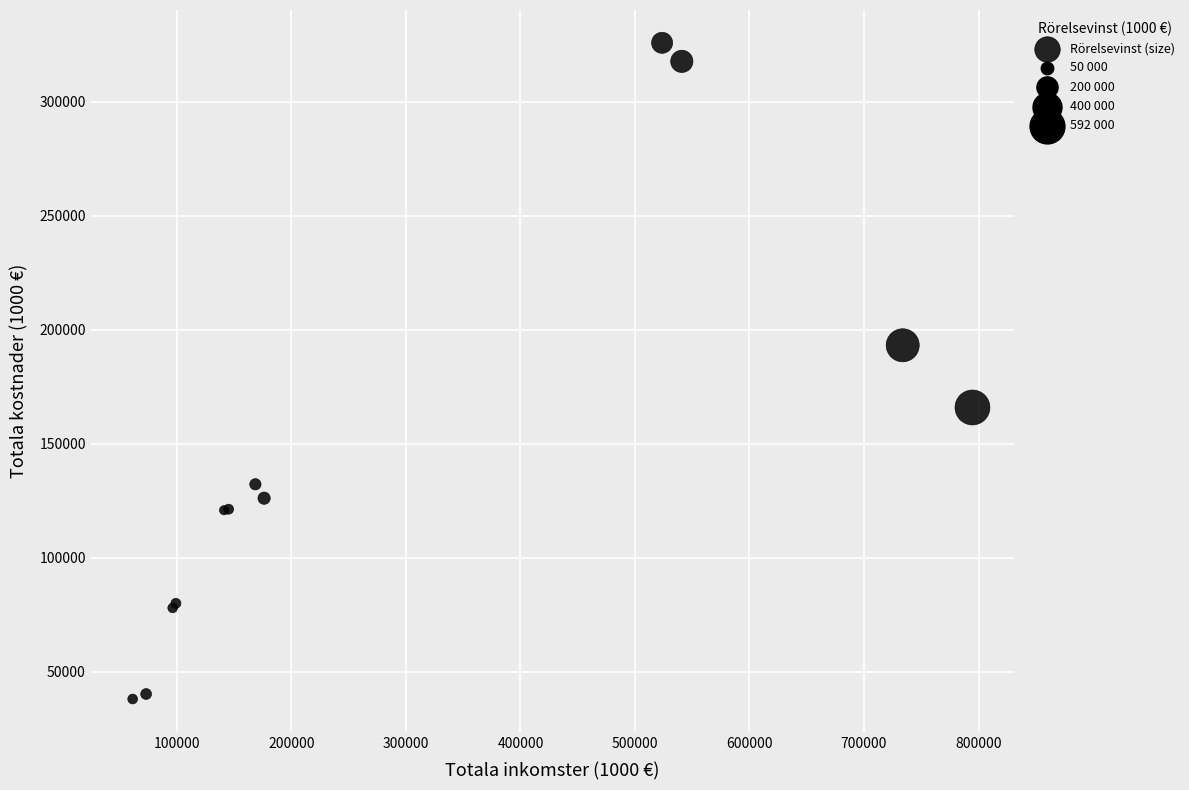

What Y value in the scatter plot is closest to 181936?

193184.3